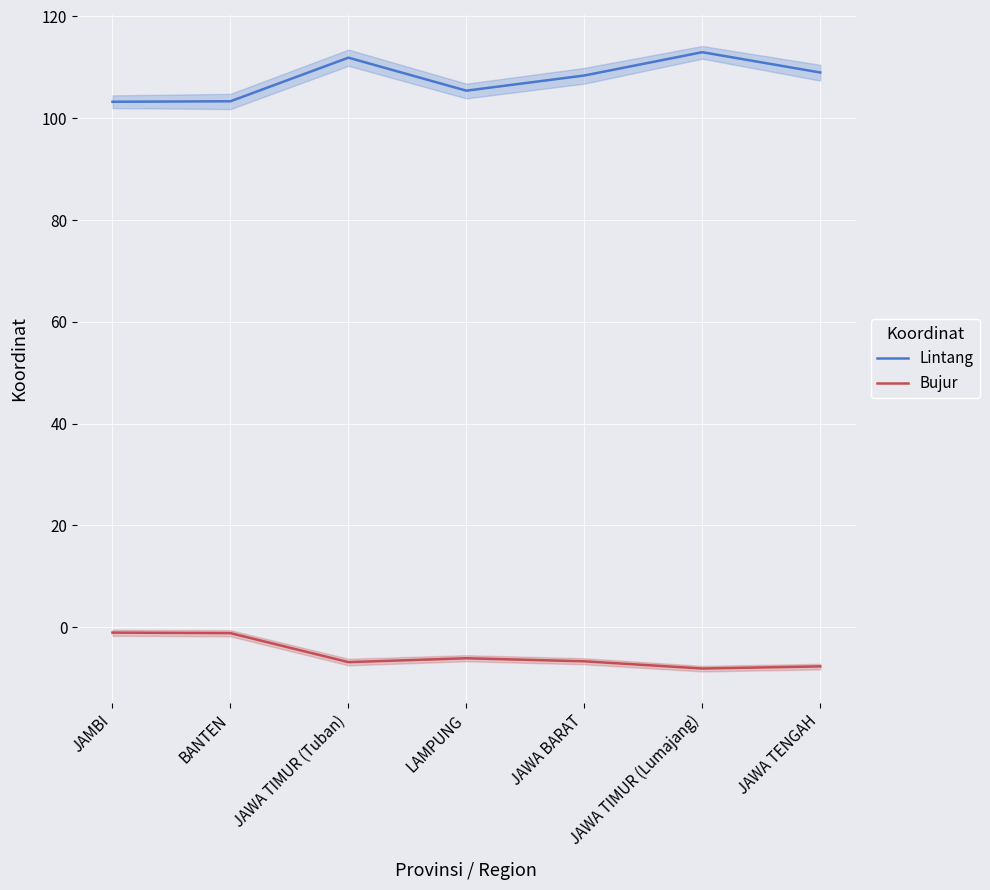

Between JAWA TIMUR (Lumajang) and JAWA BARAT, which is larger?

JAWA TIMUR (Lumajang)